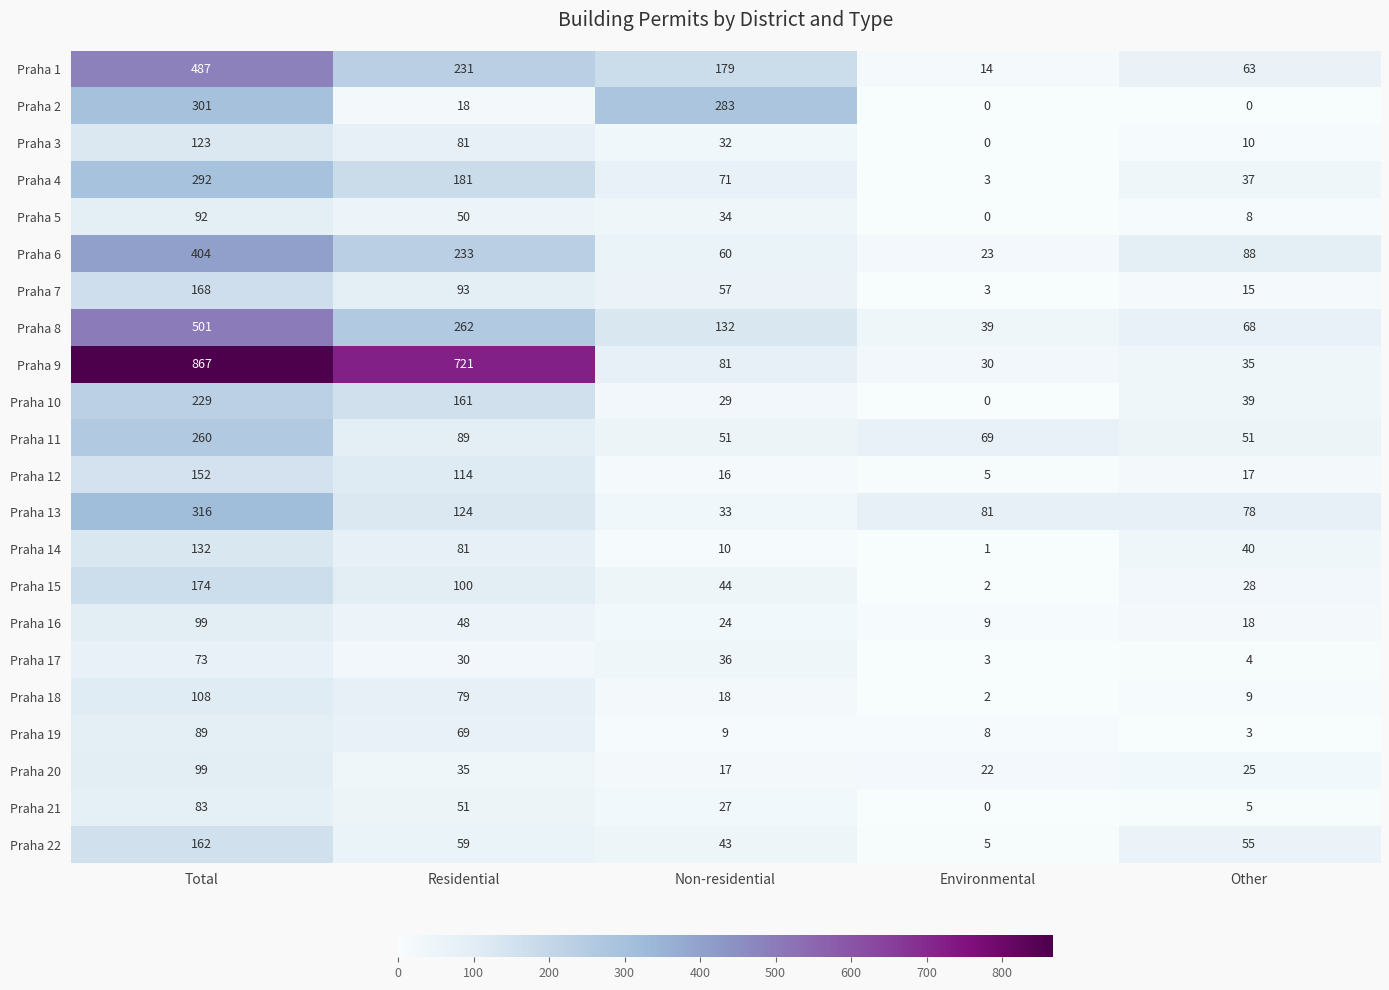

Is it true that Praha 7 equals 37 at Non-residential?

False